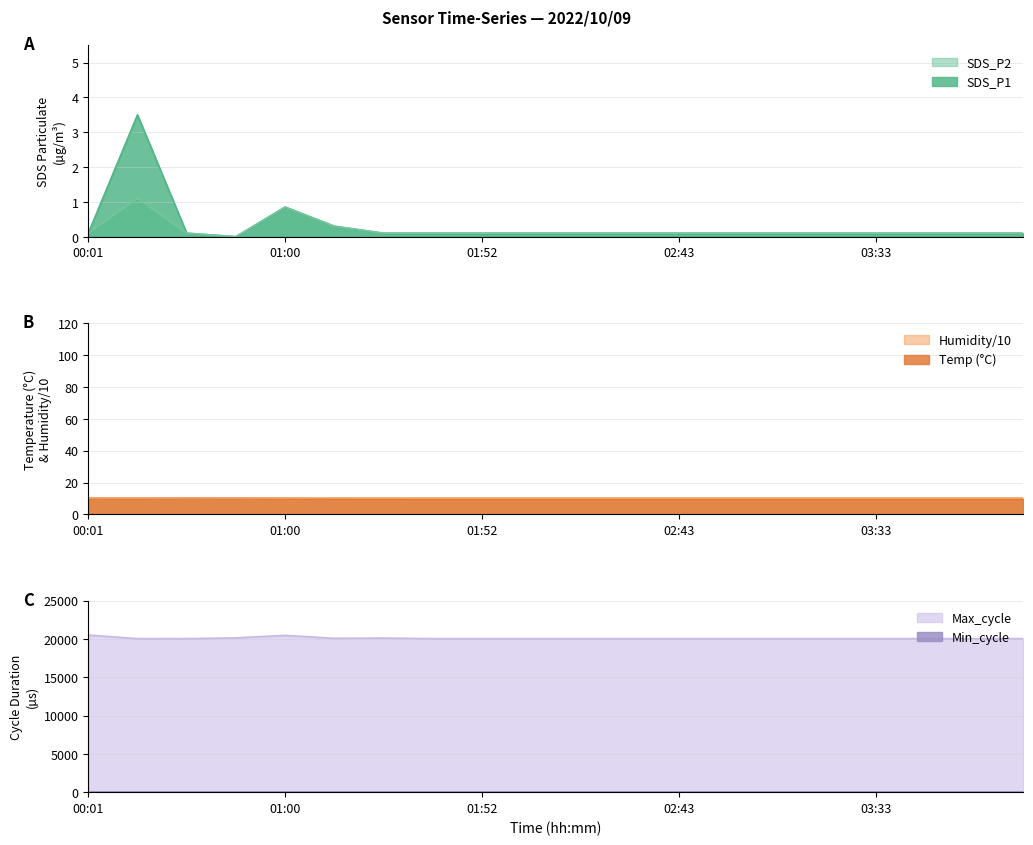

Which category has the highest value across all series?

00:01